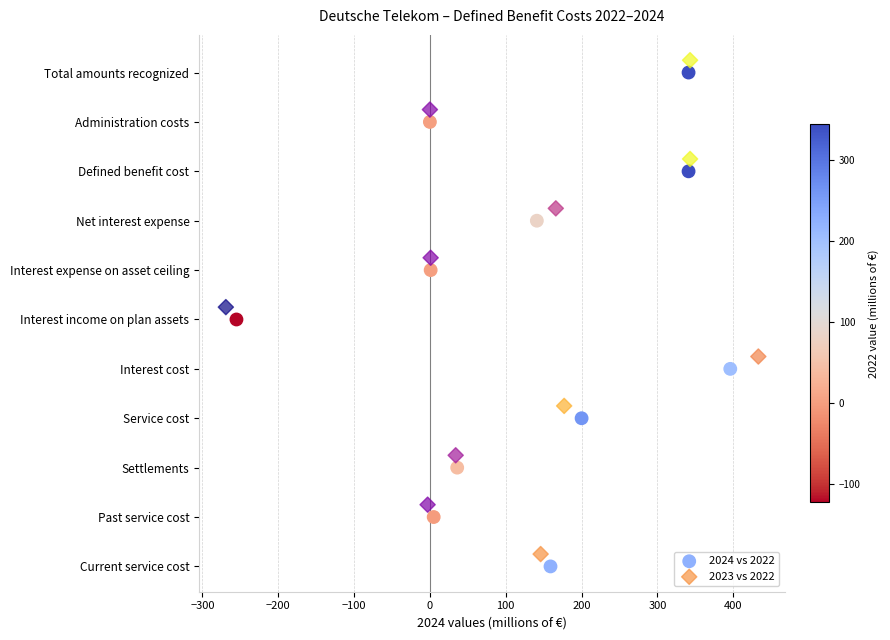

What are all the series names shown in the legend?

2024 vs 2022, 2023 vs 2022